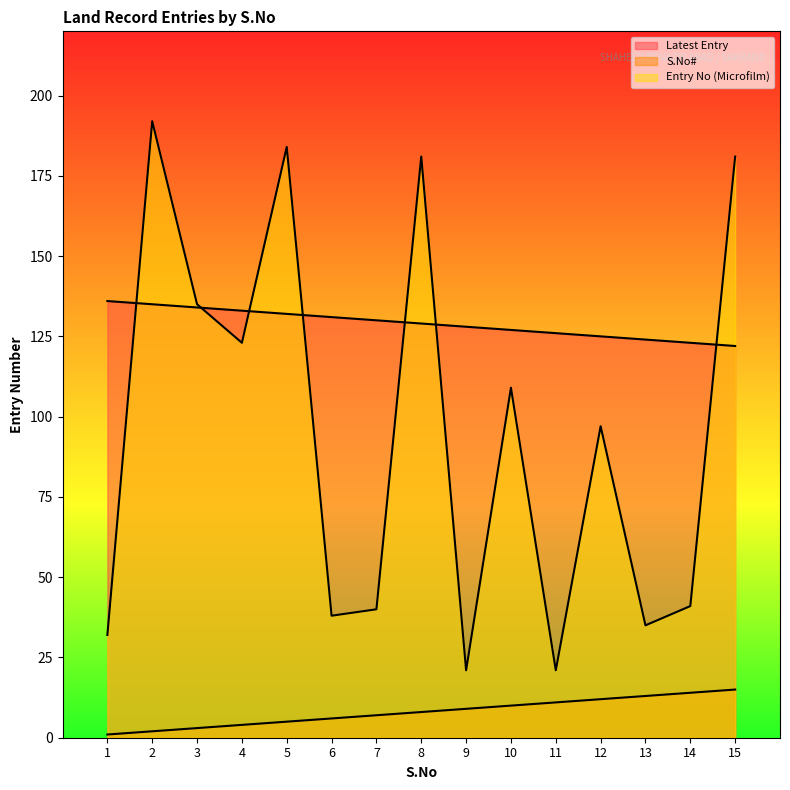

At which label does Latest Entry reach its minimum?

15